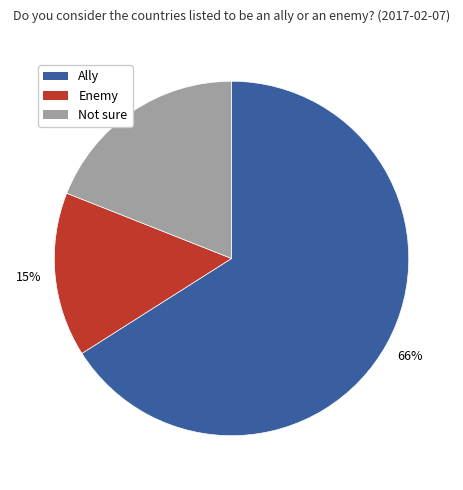

Is it true that Ally is 66% of the pie?

True